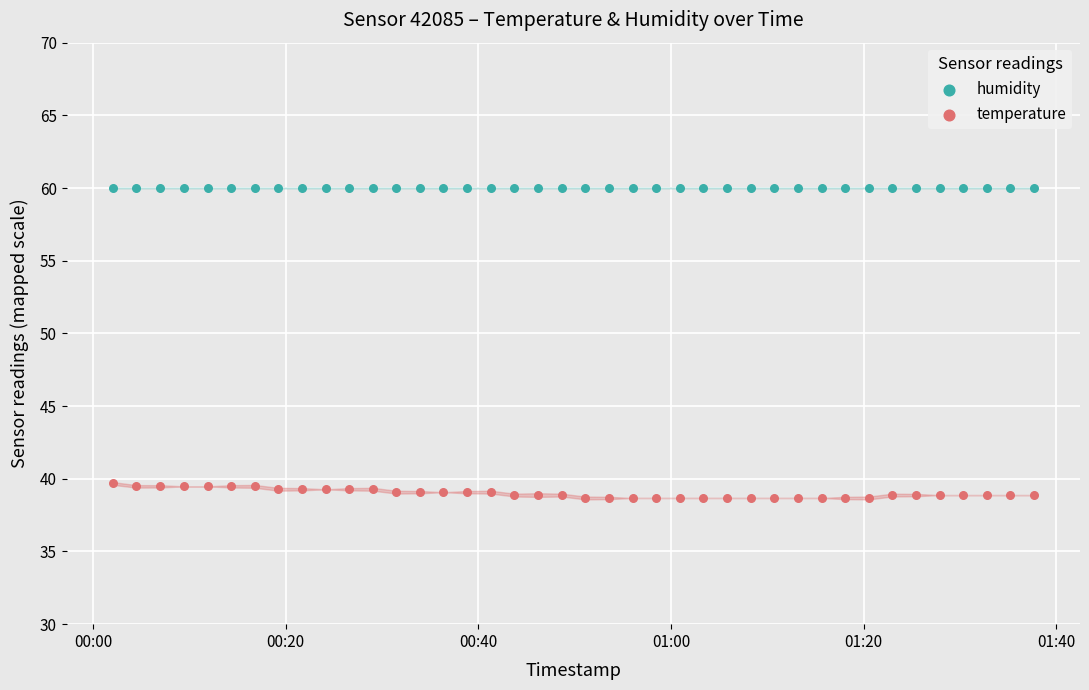

Which series reaches the maximum Y coordinate?

humidity